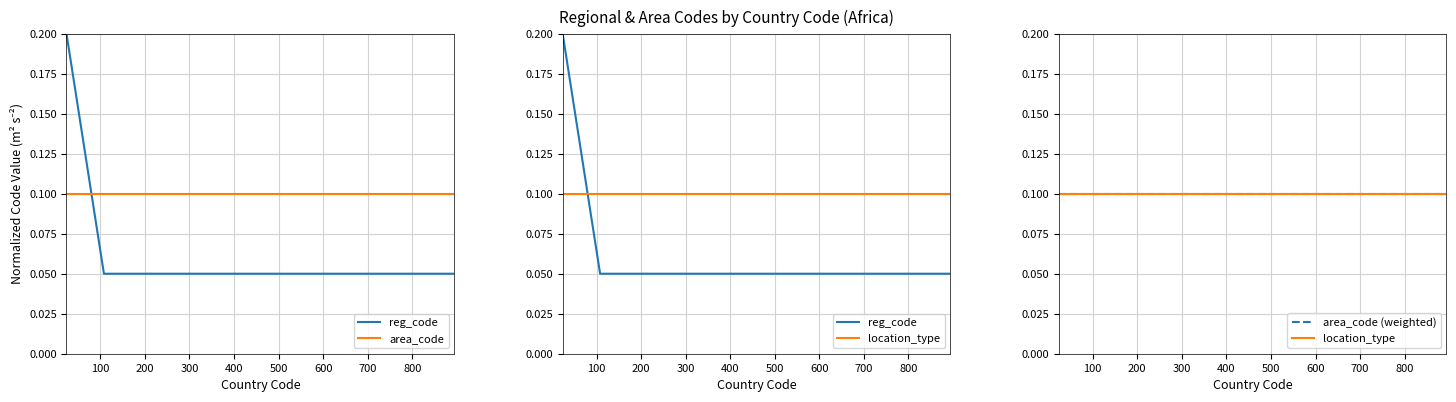

What is the label of the 16th point from the left?

15